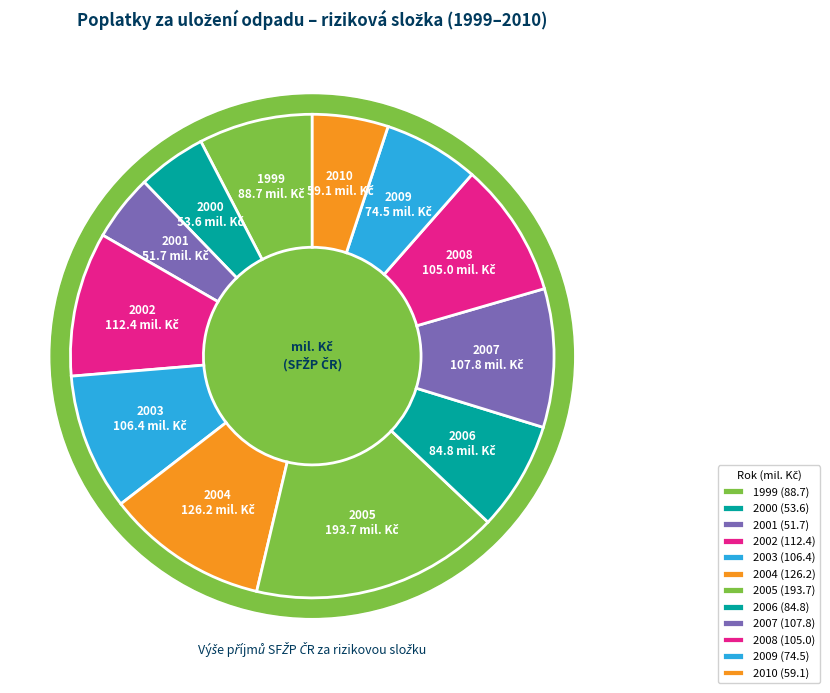

Which has a higher value, 2009 or 2004?

2004